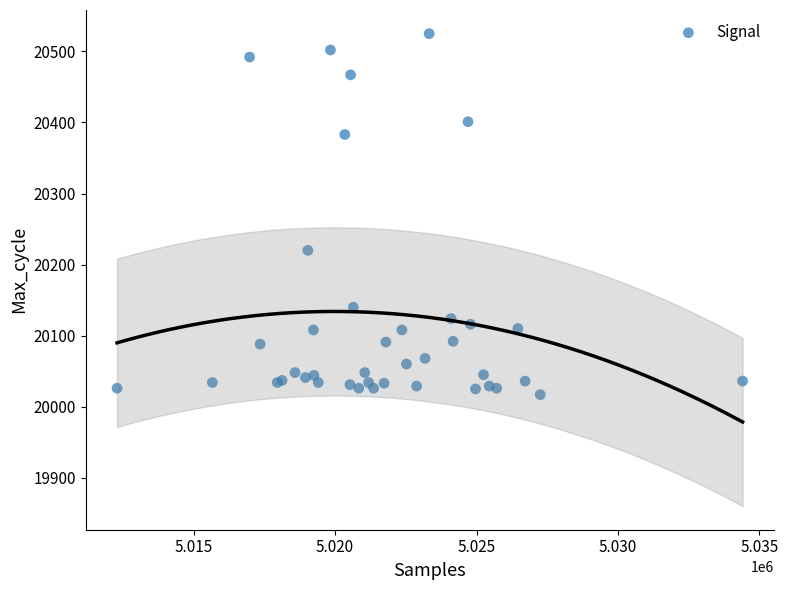

What Y value in the scatter plot is closest to 20271?

20220